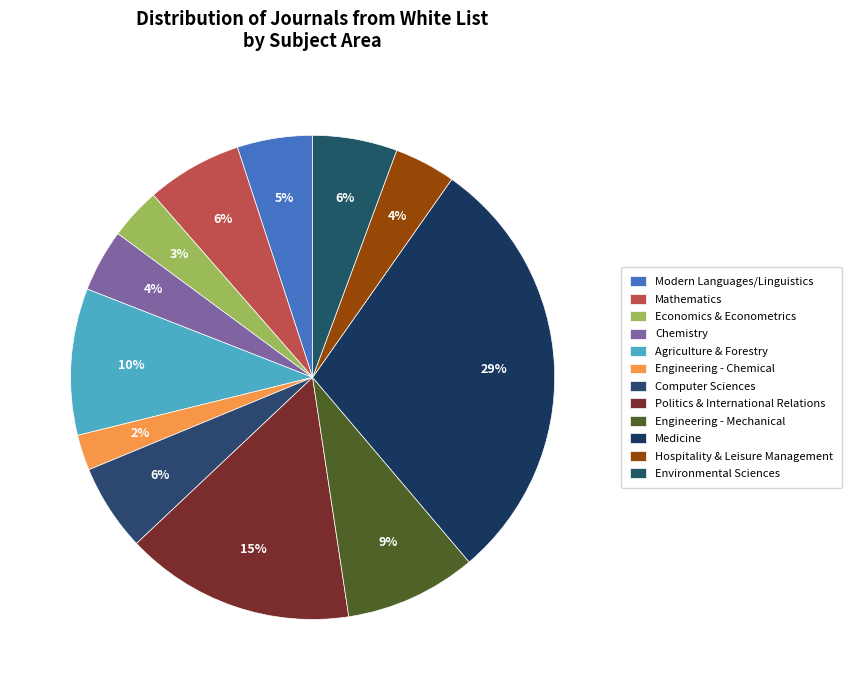

Count the number of slices in the pie.

12